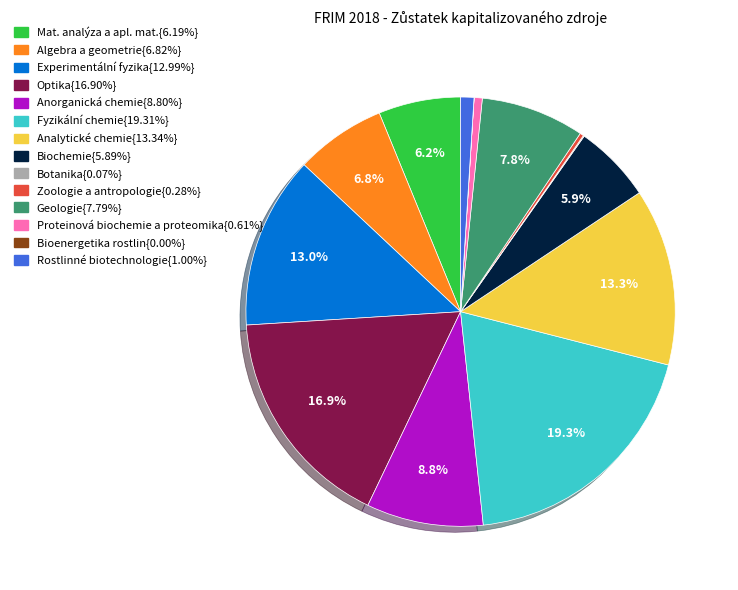

Is there a majority slice in this chart?

No